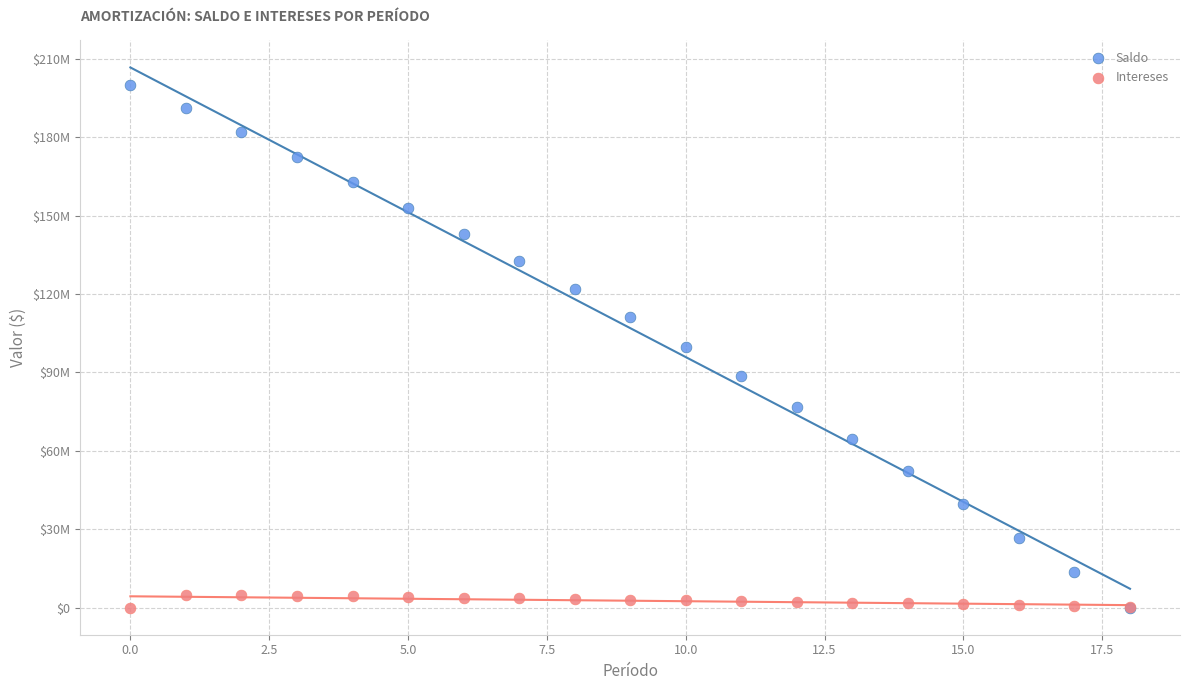

Which series reaches the maximum Y coordinate?

Saldo